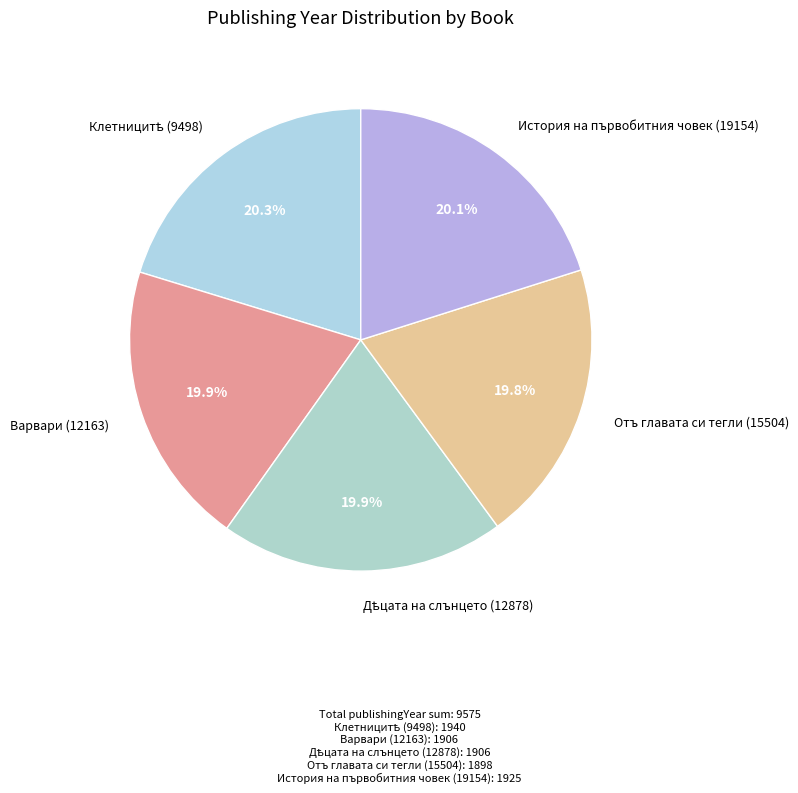

Does any single category account for the majority?

No